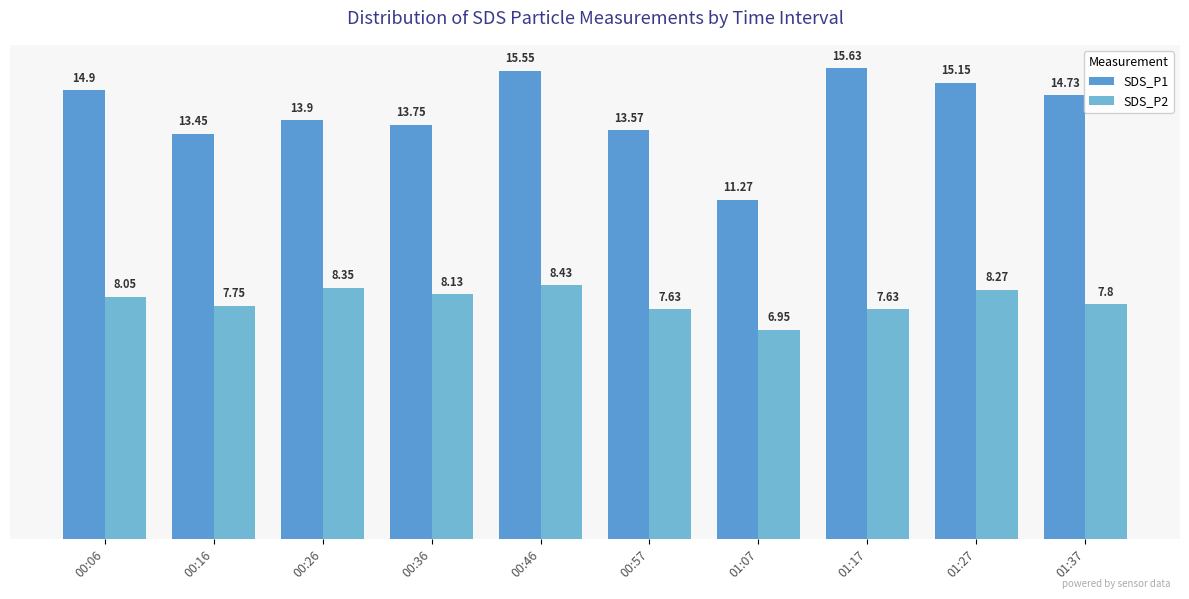

Is it true that SDS_P2 equals 12.7 at 00:46?

False